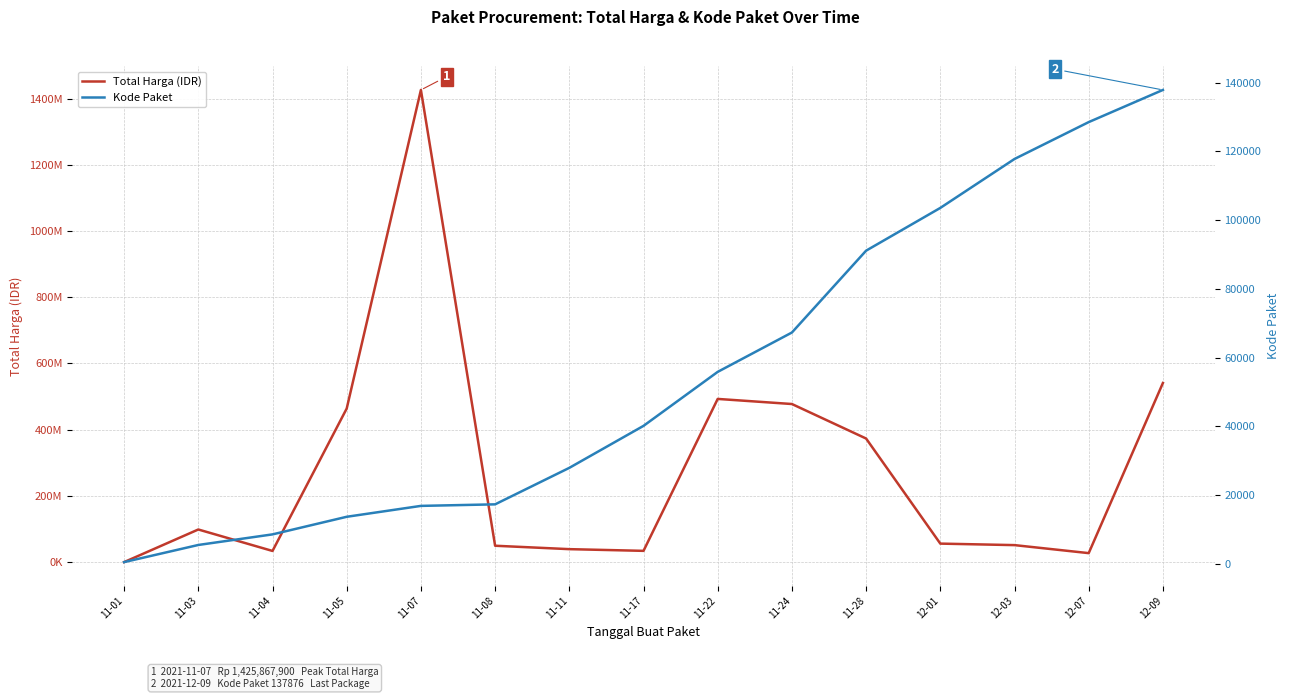

Is it true that Total Harga (IDR) equals 477600000 at 11-24?

True